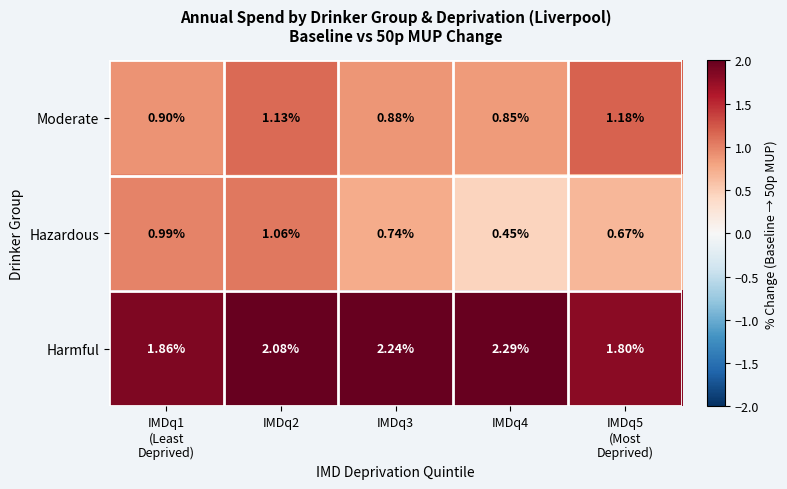

What is the maximum value shown in the chart?

2.3